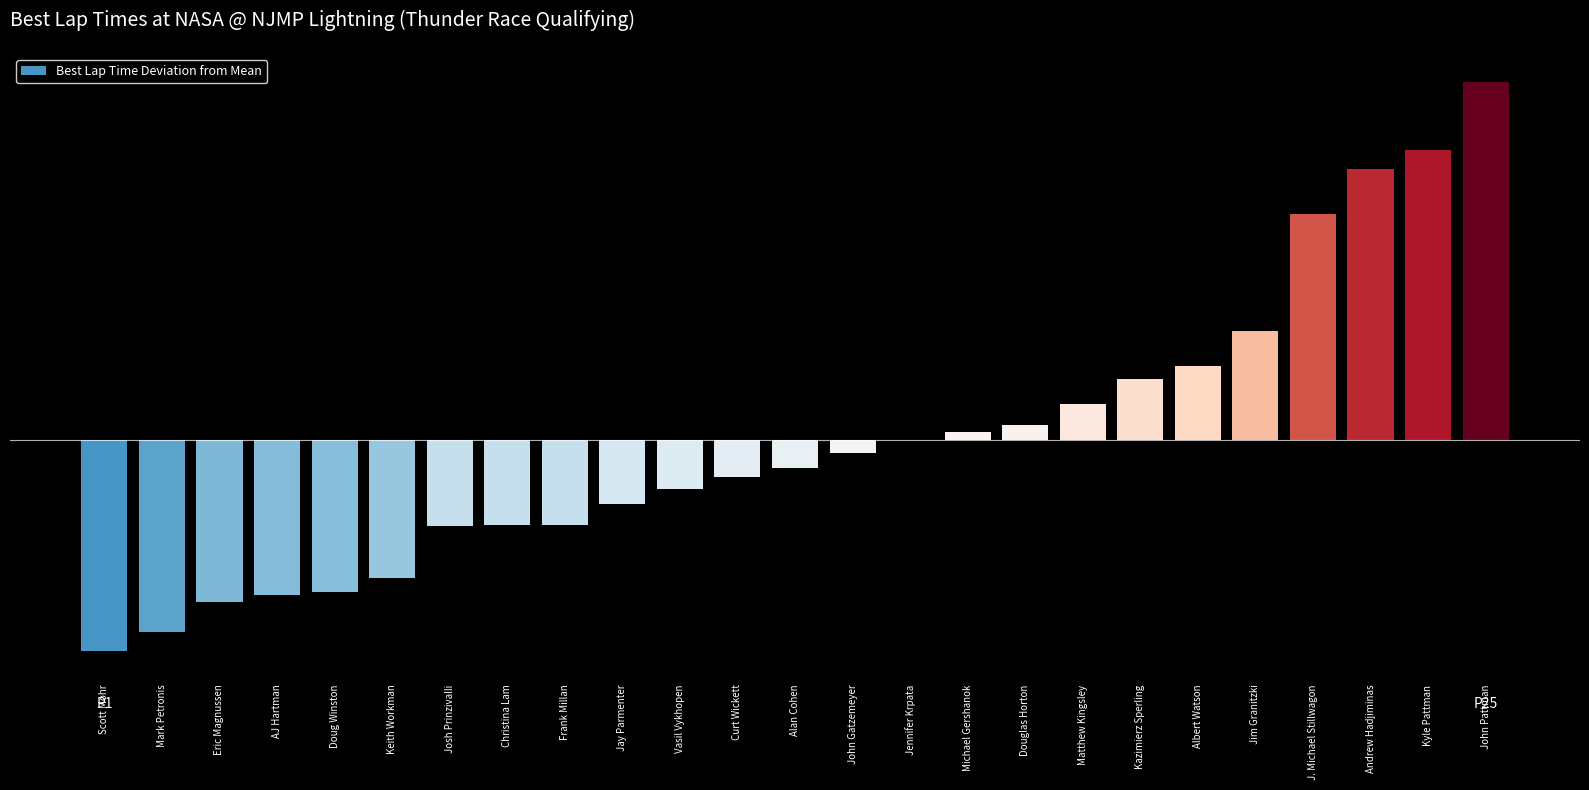

Reading right to left, transcribe all the data shown in this chart.

John Pattman=6.2	Kyle Pattman=5.1	Andrew Hadjiminas=4.7	J. Michael Stillwagon=3.9	Jim Granitzki=1.9	Albert Watson=1.3	Kazimierz Sperling=1.1	Matthew Kingsley=0.6	Douglas Horton=0.3	Michael Gershanok=0.2	Jennifer Krpata=0.0	John Gatzemeyer=-0.2	Alan Cohen=-0.5	Curt Wickett=-0.6	Vasil Vykhopen=-0.9	Jay Parmenter=-1.1	Frank Millan=-1.5	Christina Lam=-1.5	Josh Prinzivalli=-1.5	Keith Workman=-2.4	Doug Winston=-2.6	AJ Hartman=-2.7	Eric Magnussen=-2.8	Mark Petronis=-3.3	Scott Mohr=-3.7